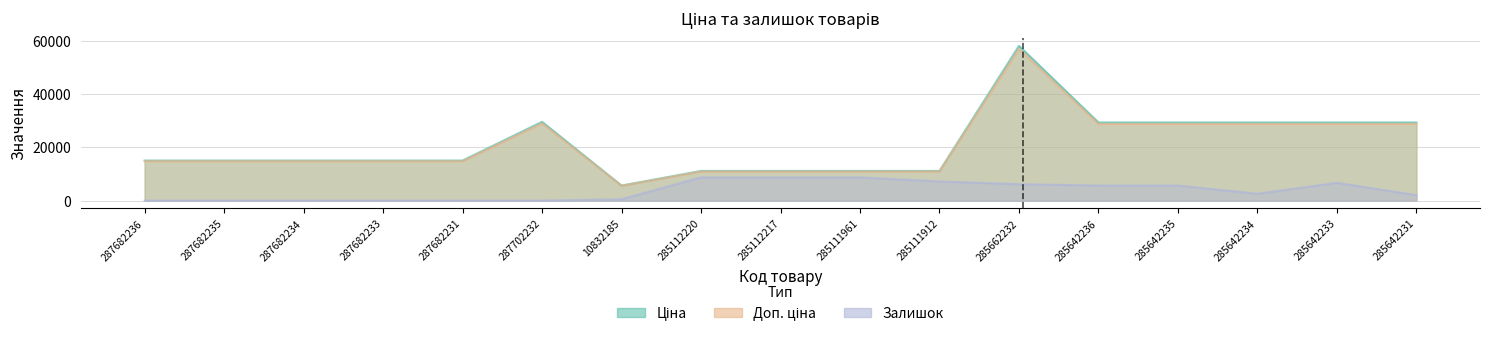

Between 287682231 and 287702232, which series saw the biggest shift?

Ціна